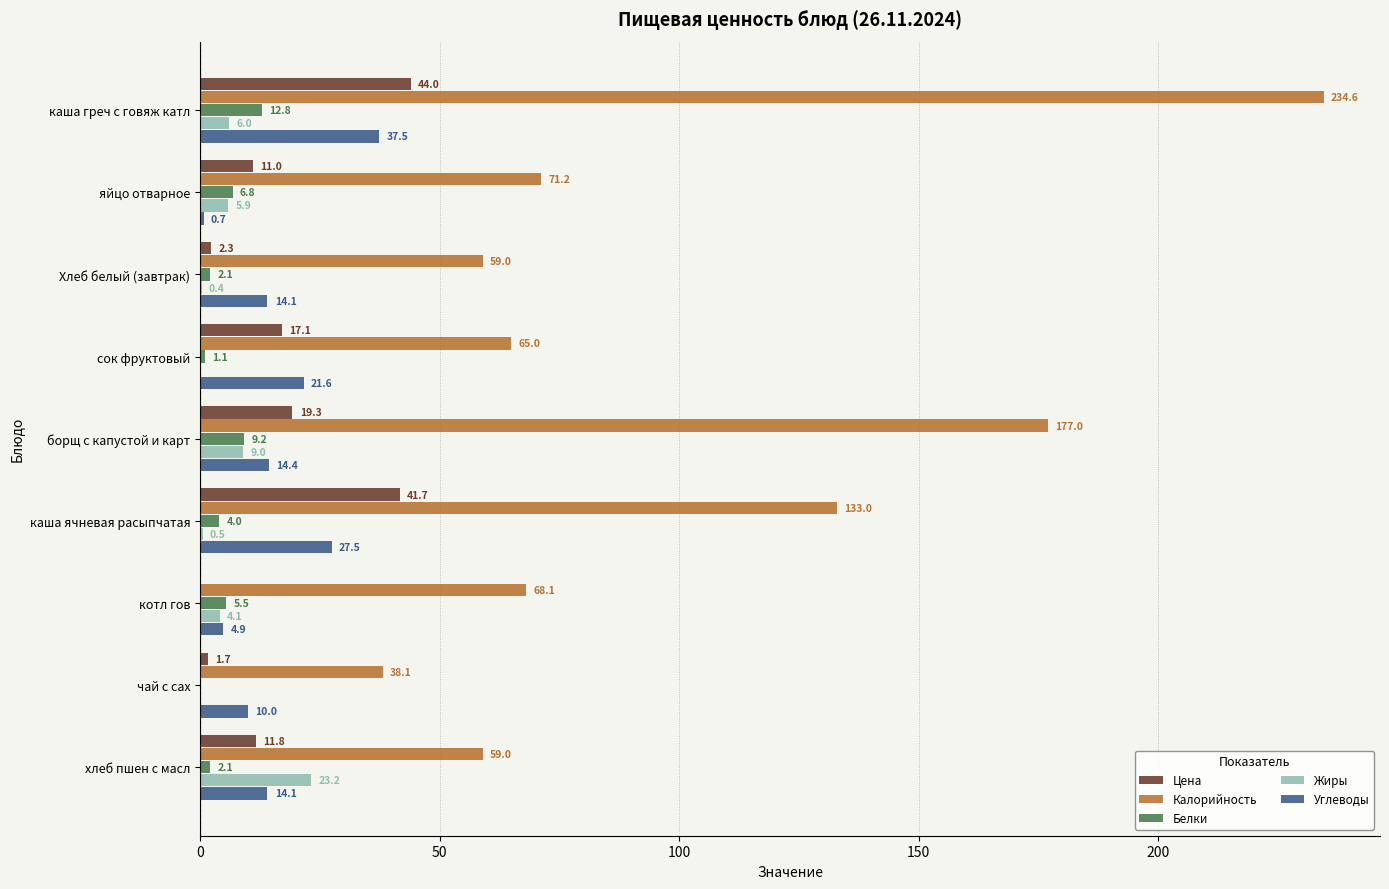

At which category is the sum across all series the highest?

каша греч с говяж катл